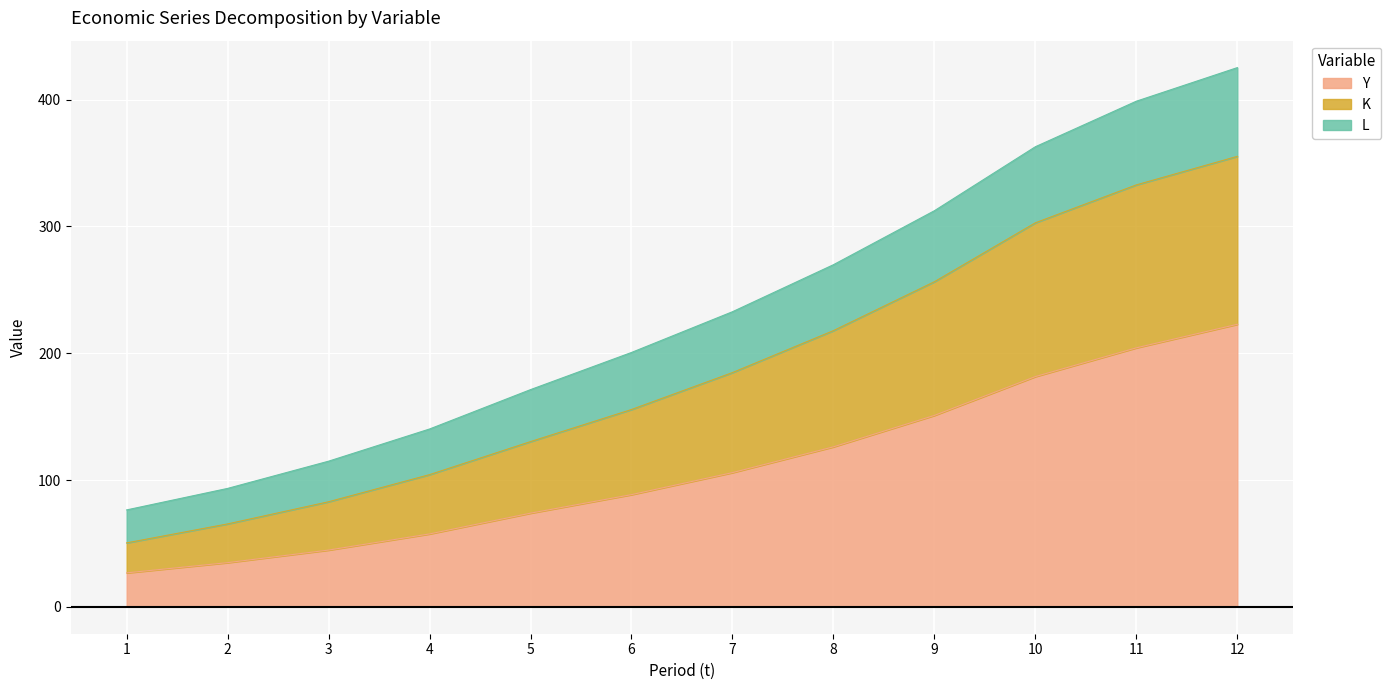

The Y series shows 222.8 at 12. True or false?

True